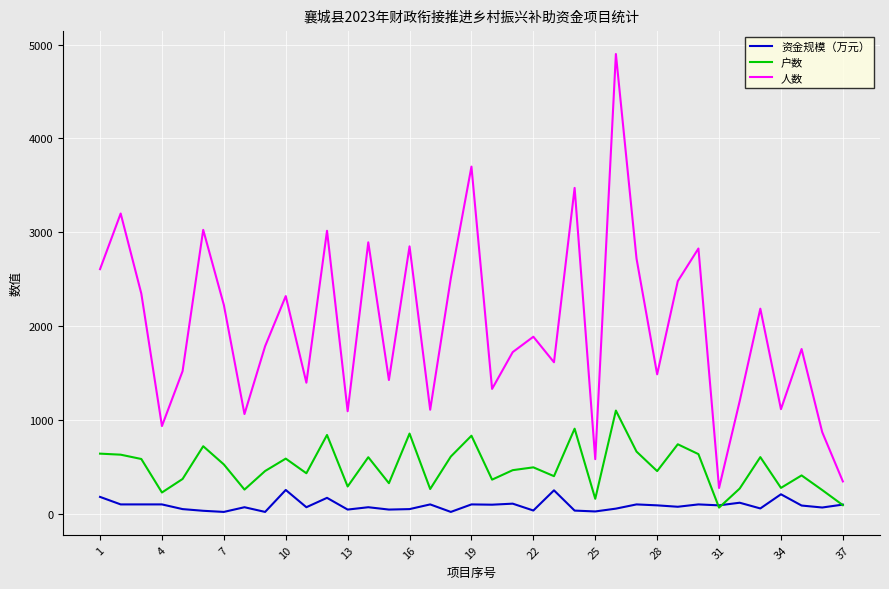

What is the sum of all 人数 values?

73795